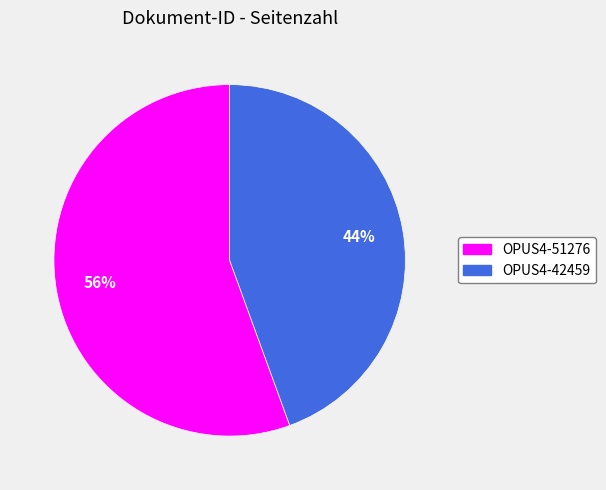

Approximately how many times larger is the value at OPUS4-42459 compared to OPUS4-51276?

0.8